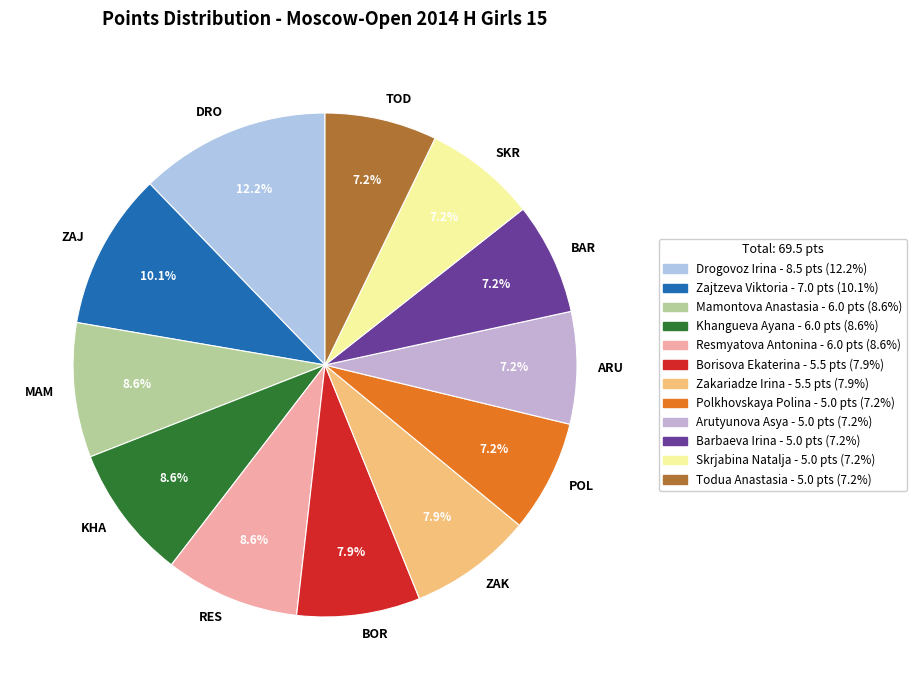

Is SKR the majority of the pie?

No